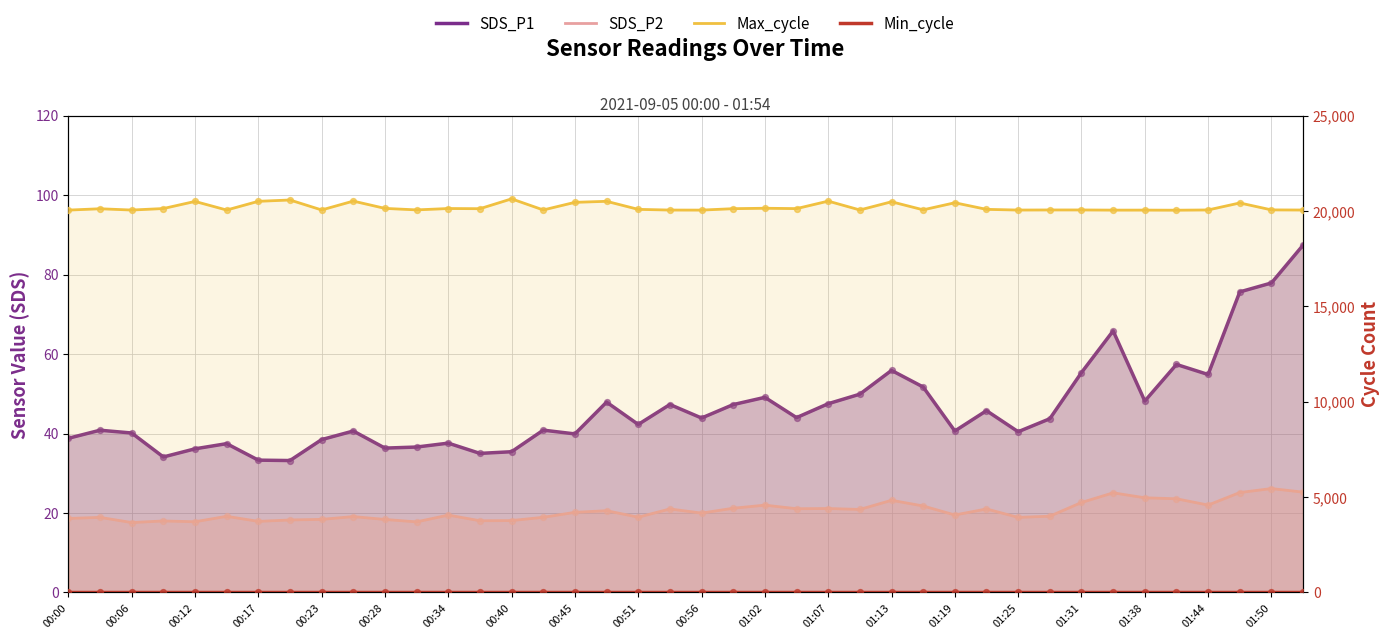

What are all the series names shown in the legend?

SDS_P1, SDS_P2, Max_cycle, Min_cycle